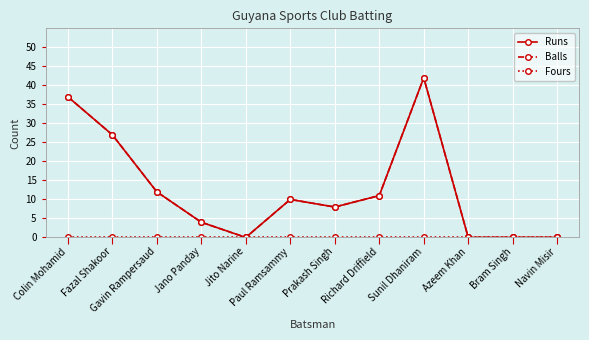

Reading left to right, what are all the values shown in this chart?

Runs: 37	27	12	4	0	10	8	11	42	0	0	0
Balls: 37	27	12	4	0	10	8	11	42	0	0	0
Fours: 0	0	0	0	0	0	0	0	0	0	0	0